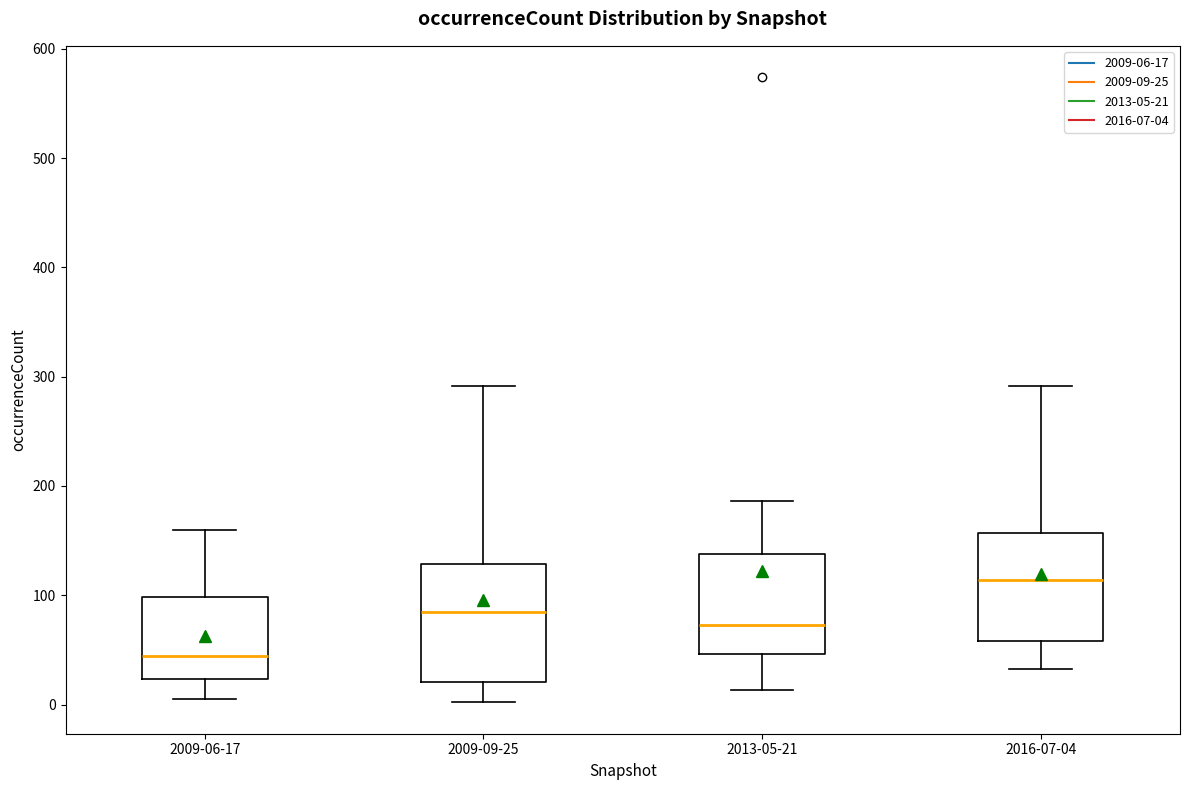

Where does the lower whisker of the box for 2013-05-21 end on the y-axis? The values are not printed on the chart, so give them approximately, as read against the axis.

10